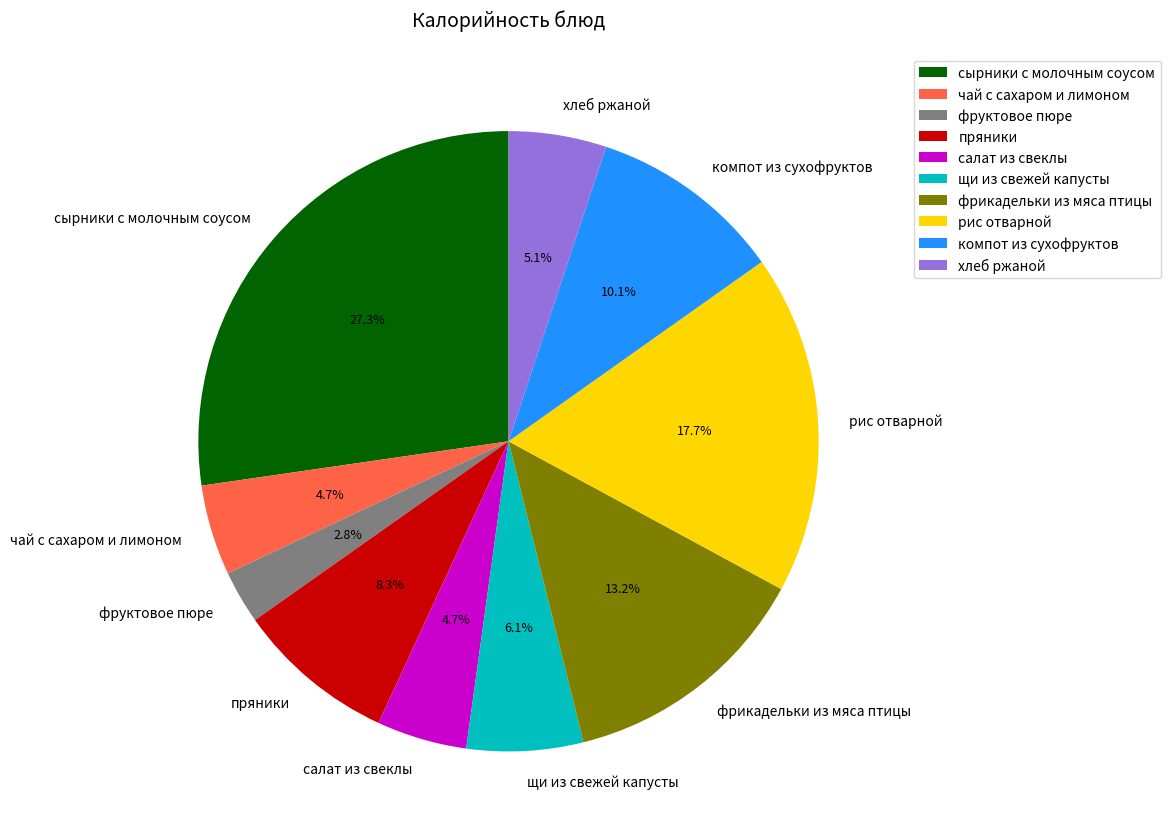

Is there a majority slice in this chart?

No